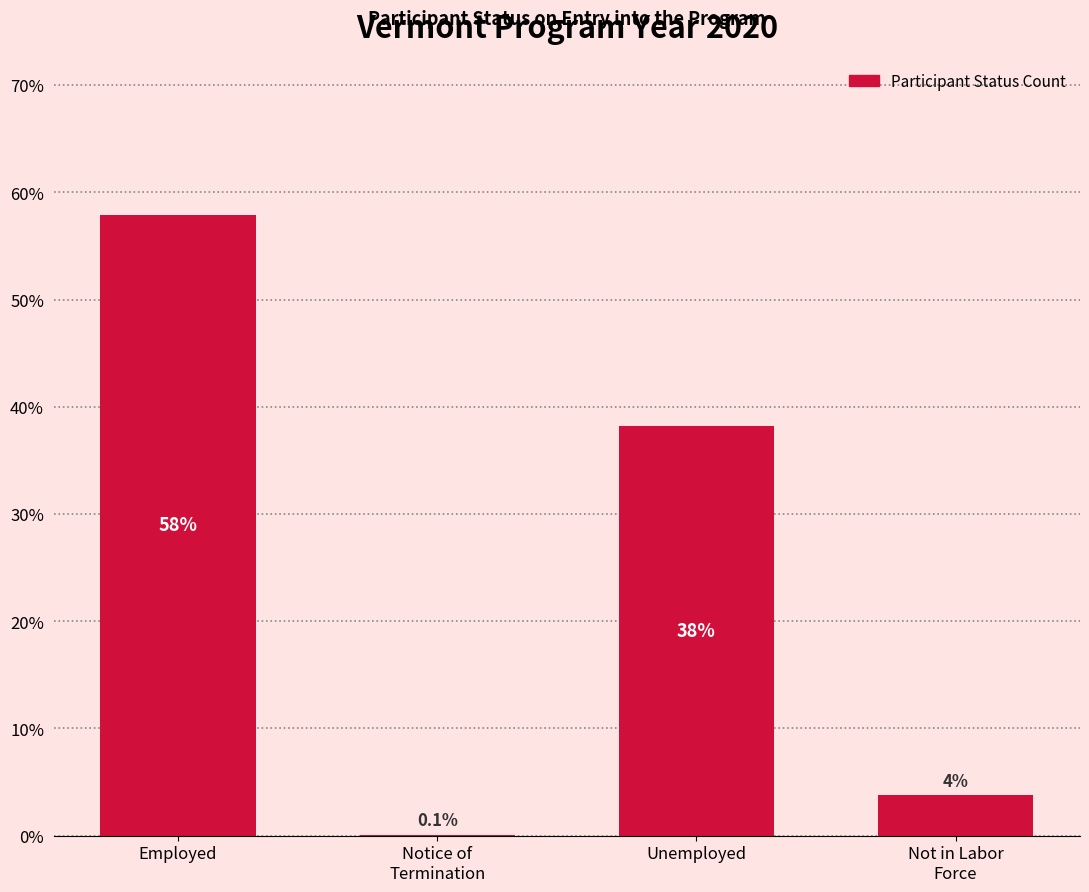

What is the maximum value shown in the chart?

57.9